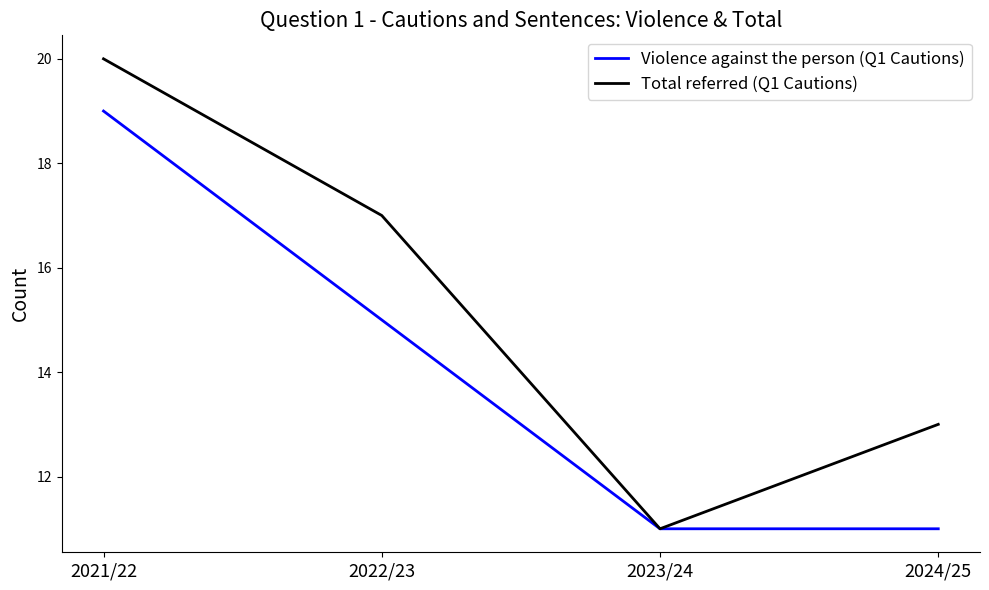

At which category is the sum across all series the highest?

2021/22